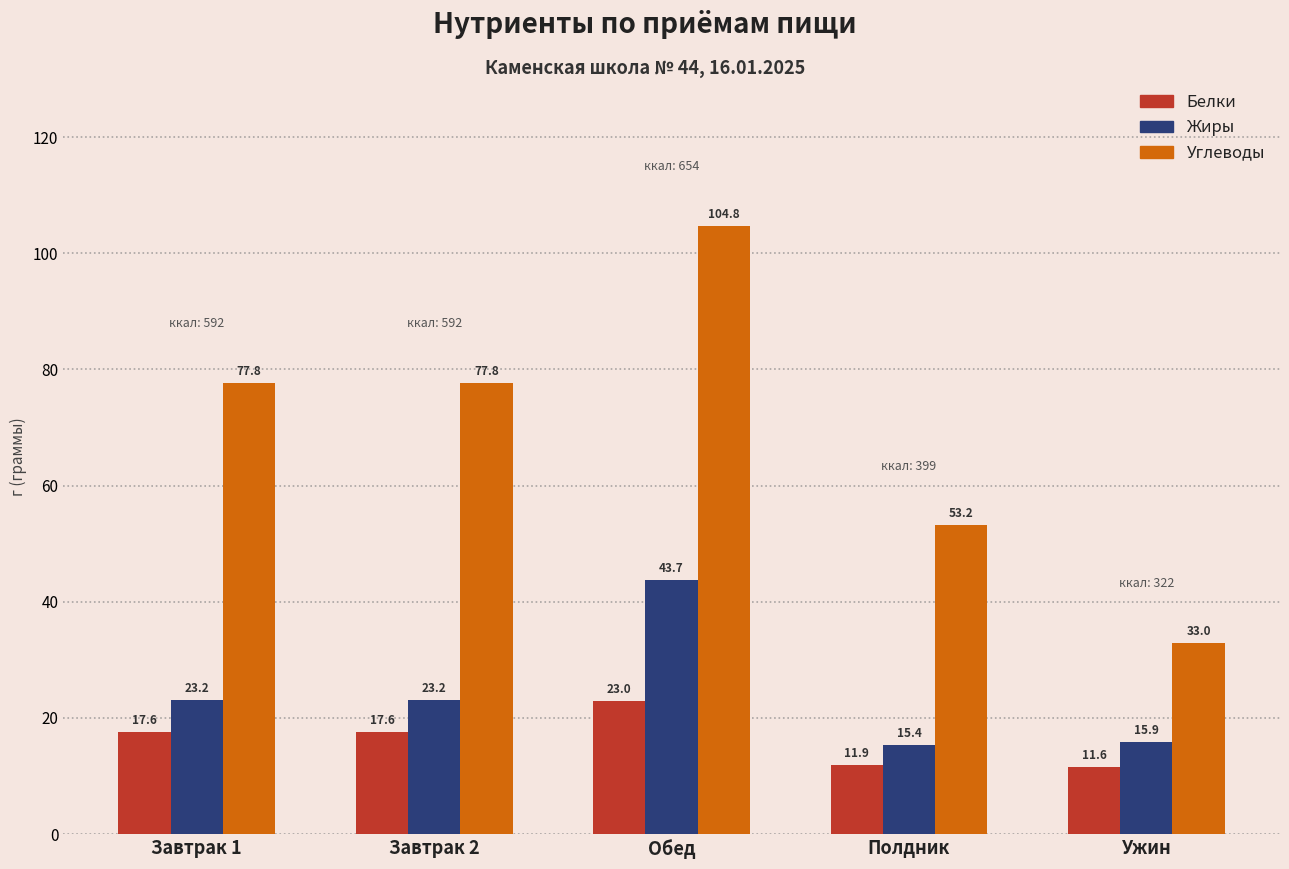

Count the number of data series in this chart.

3